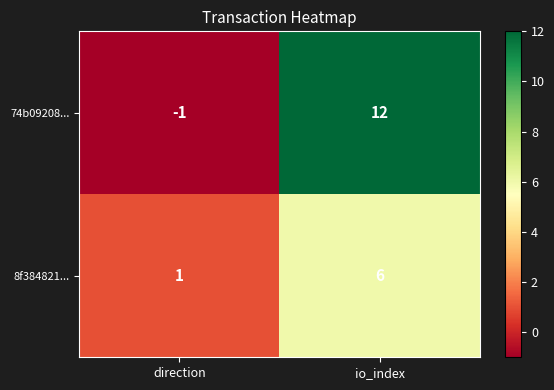

At which category does the chart reach its minimum across all series?

direction